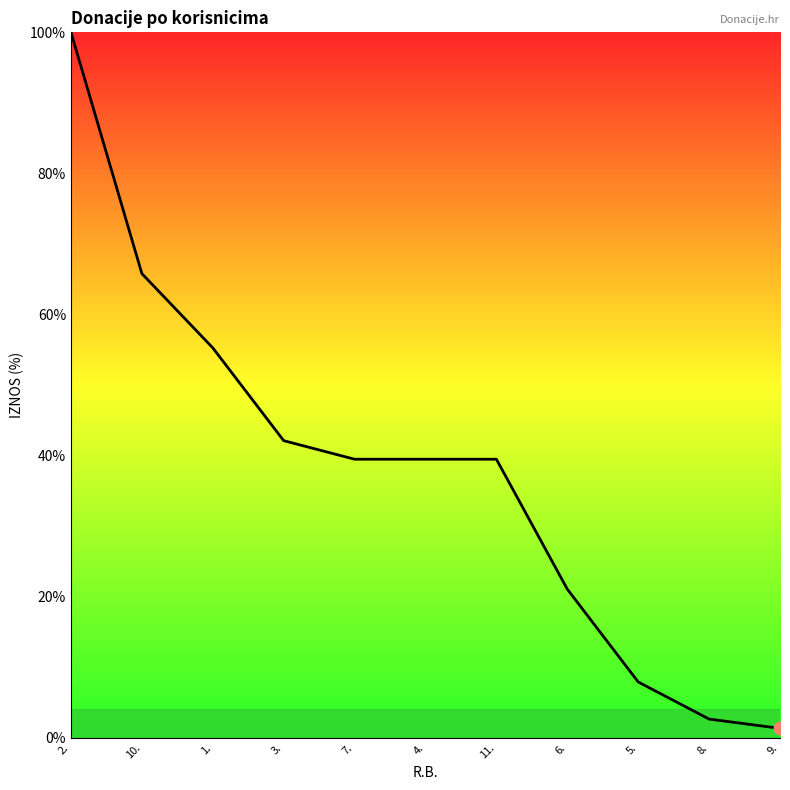

Reading left to right, what are all the values shown in this chart?

2.=100.0	10.=65.8	1.=55.3	3.=42.1	7.=39.5	4.=39.5	11.=39.5	6.=21.1	5.=7.9	8.=2.6	9.=1.3